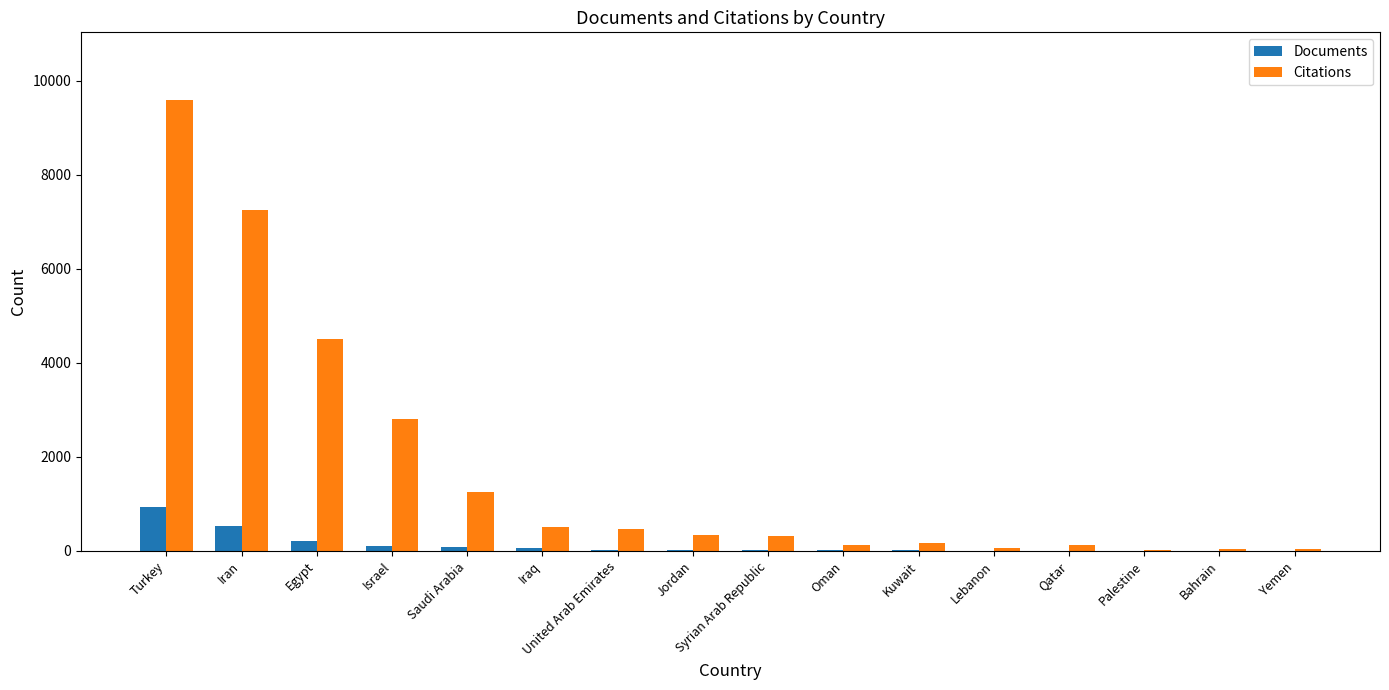

Which category has the highest value in the Documents series?

Turkey